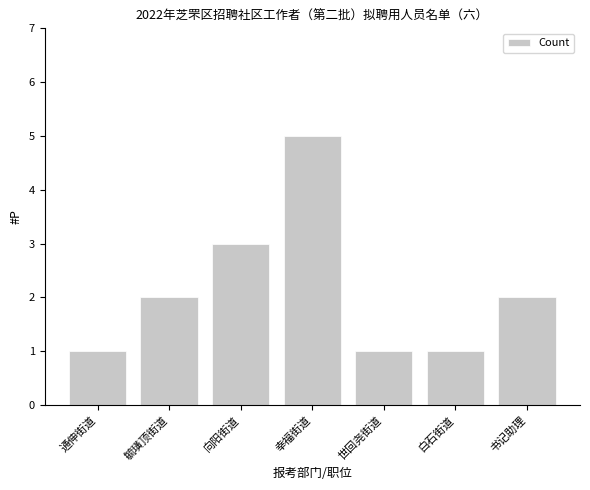

Is it true that the value at 向阳街道 is 3?

True